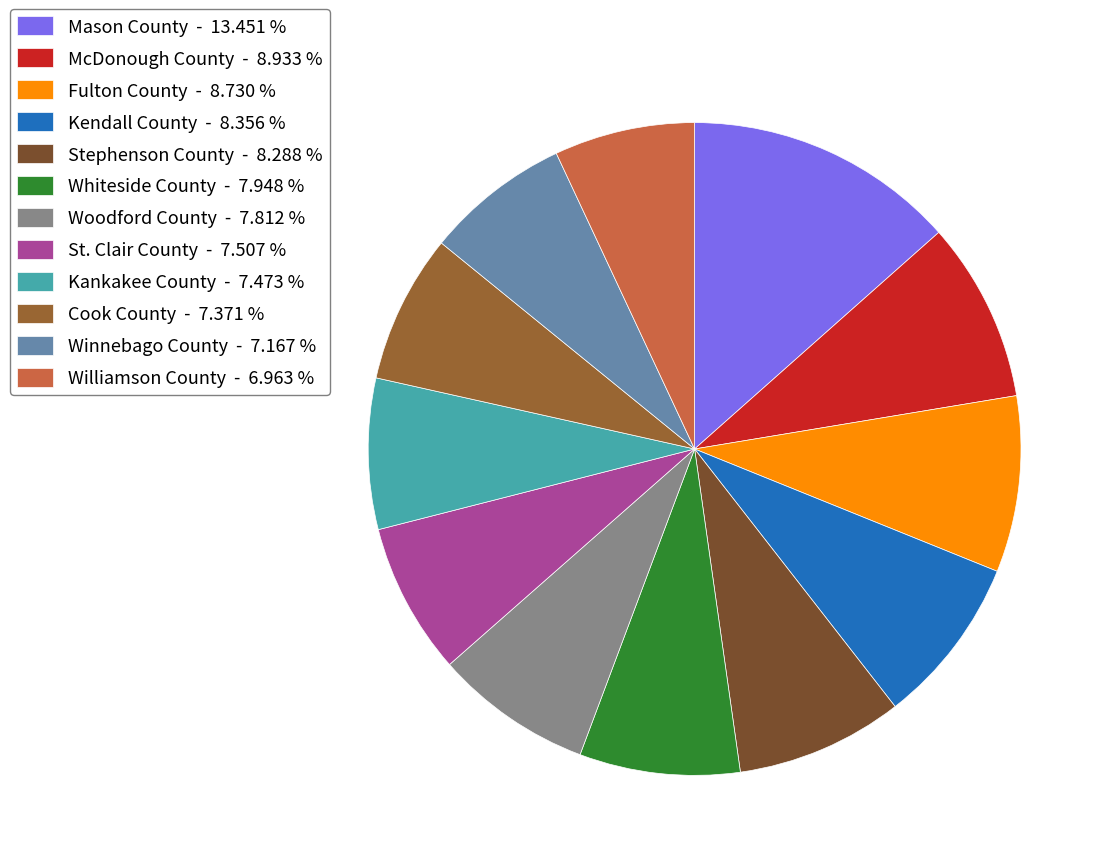

Which slice is the largest?

Mason County